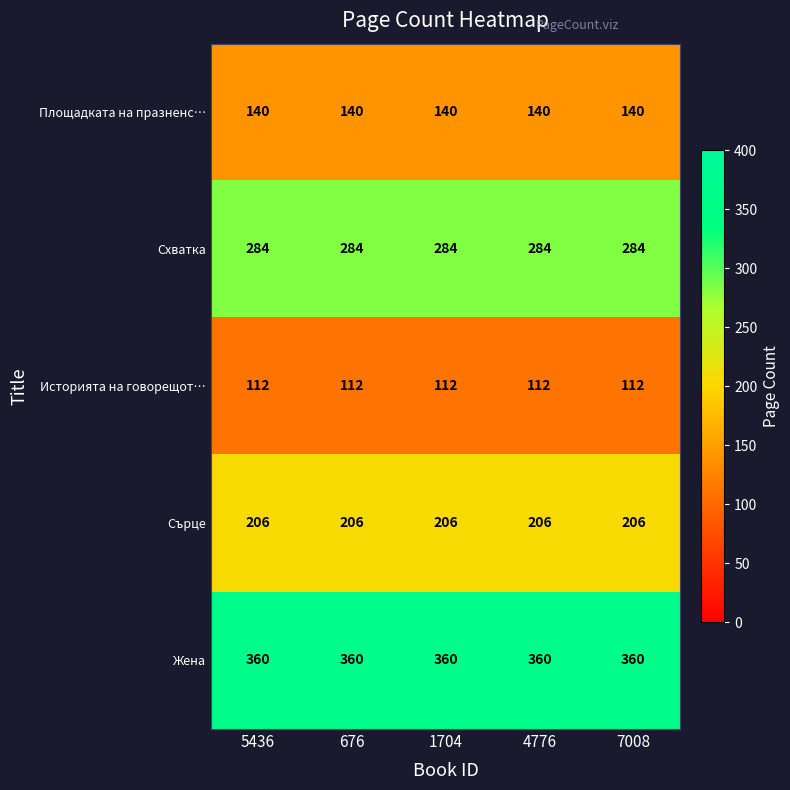

Rank the series at 4776 from highest to lowest value.

Жена, Схватка, Сърце, Площадката на празненс…, Историята на говорещот…